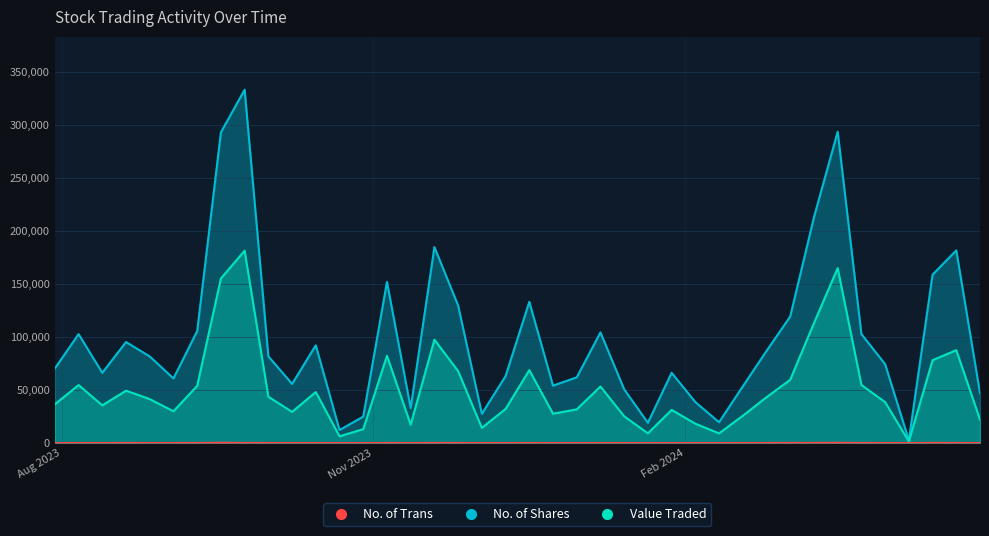

Reading right to left, what are all the values shown in this chart?

No. of Shares: 30/07/2023=70172	06/08/2023=102532	13/08/2023=66100	20/08/2023=95080	27/08/2023=81483	03/09/2023=60763	10/09/2023=105452	17/09/2023=292743	24/09/2023=332958	01/10/2023=81604	08/10/2023=55626	15/10/2023=91969	22/10/2023=12117	29/10/2023=24791	05/11/2023=151766	12/11/2023=32797	19/11/2023=184577	26/11/2023=129533	03/12/2023=27414	10/12/2023=62977	17/12/2023=133010	24/12/2023=53946	31/12/2023=61797	07/01/2024=104156	14/01/2024=50460	21/01/2024=18940	28/01/2024=66088	04/02/2024=38495	11/02/2024=19458	18/02/2024=53263	25/02/2024=86661	03/03/2024=119152	10/03/2024=212672	17/03/2024=293336	24/03/2024=102620	31/03/2024=74234	07/04/2024=2555	14/04/2024=158589	21/04/2024=181492	28/04/2024=46866
Value Traded: 30/07/2023=36403	06/08/2023=54533	13/08/2023=35370	20/08/2023=49211	27/08/2023=41257	03/09/2023=29821	10/09/2023=53731	17/09/2023=155017	24/09/2023=181168	01/10/2023=43464	08/10/2023=29236	15/10/2023=47895	22/10/2023=6221	29/10/2023=12929	05/11/2023=82124	12/11/2023=17188	19/11/2023=97298	26/11/2023=67653	03/12/2023=14176	10/12/2023=31977	17/12/2023=68582	24/12/2023=27513	31/12/2023=31610	07/01/2024=53120	14/01/2024=25096	21/01/2024=8991	28/01/2024=31096	04/02/2024=18099	11/02/2024=8971	18/02/2024=25574	25/02/2024=43025	03/03/2024=59479	10/03/2024=112907	17/03/2024=164728	24/03/2024=54632	31/03/2024=38430	07/04/2024=1312	14/04/2024=77934	21/04/2024=87419	28/04/2024=22018
No. of Trans: 30/07/2023=95	06/08/2023=83	13/08/2023=66	20/08/2023=122	27/08/2023=82	03/09/2023=98	10/09/2023=117	17/09/2023=309	24/09/2023=165	01/10/2023=83	08/10/2023=74	15/10/2023=62	22/10/2023=24	29/10/2023=46	05/11/2023=131	12/11/2023=57	19/11/2023=156	26/11/2023=111	03/12/2023=64	10/12/2023=55	17/12/2023=108	24/12/2023=30	31/12/2023=39	07/01/2024=73	14/01/2024=61	21/01/2024=30	28/01/2024=41	04/02/2024=7	11/02/2024=26	18/02/2024=76	25/02/2024=105	03/03/2024=170	10/03/2024=198	17/03/2024=279	24/03/2024=121	31/03/2024=82	07/04/2024=4	14/04/2024=200	21/04/2024=132	28/04/2024=41